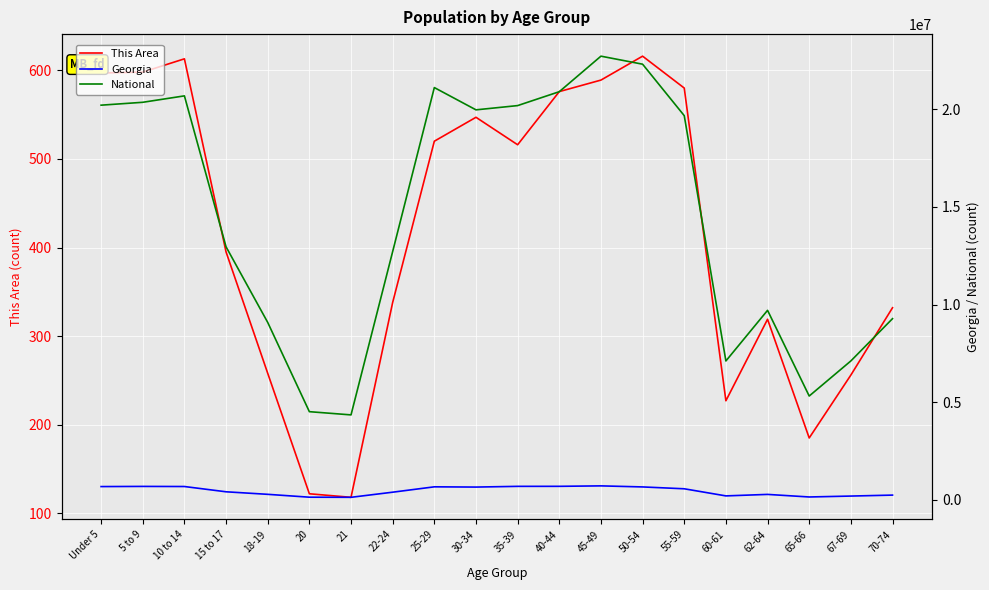

At which category does the chart reach its minimum across all series?

21